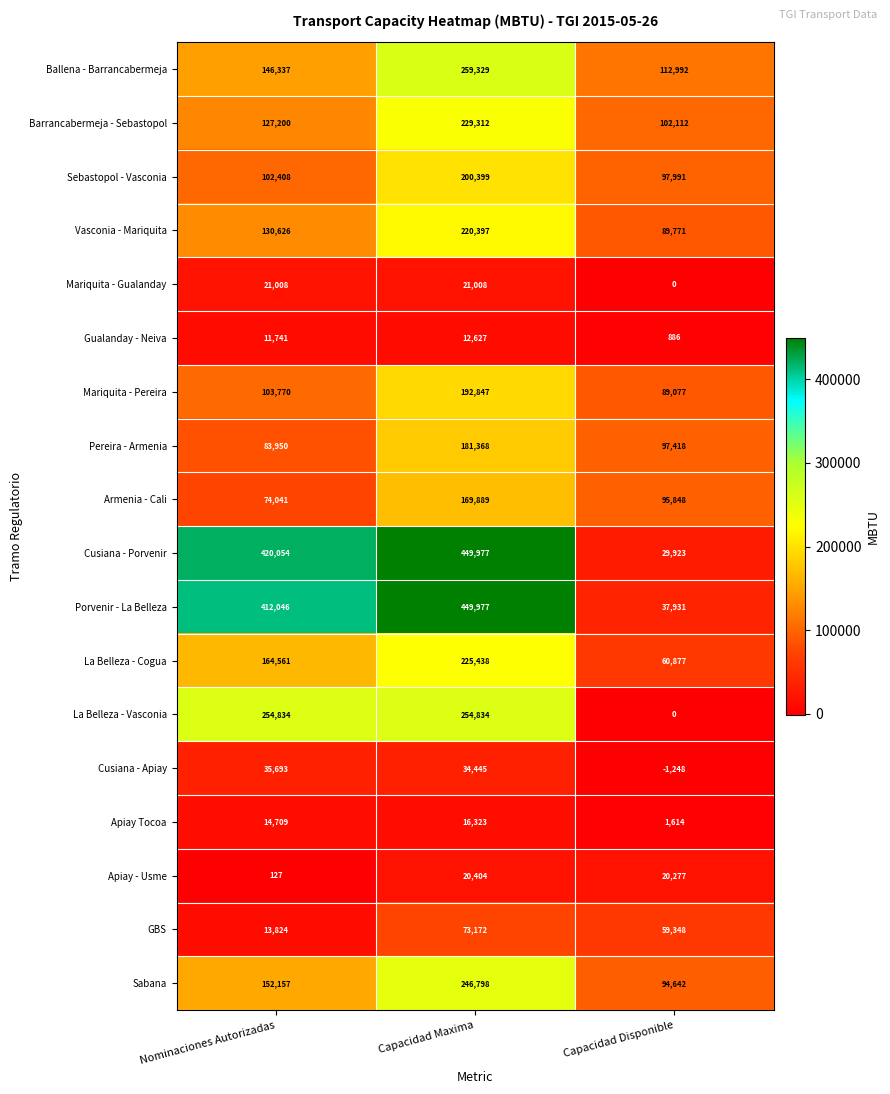

Which series has the largest range (max minus min)?

Cusiana - Porvenir